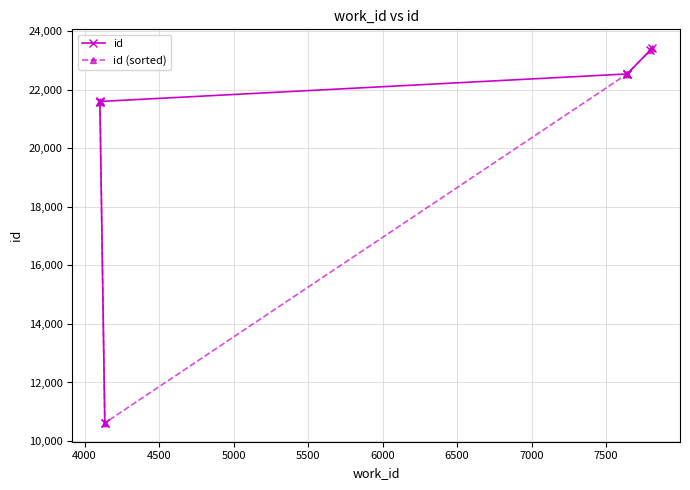

Which series ends up on top after the final intersection of id (sorted) and id?

id